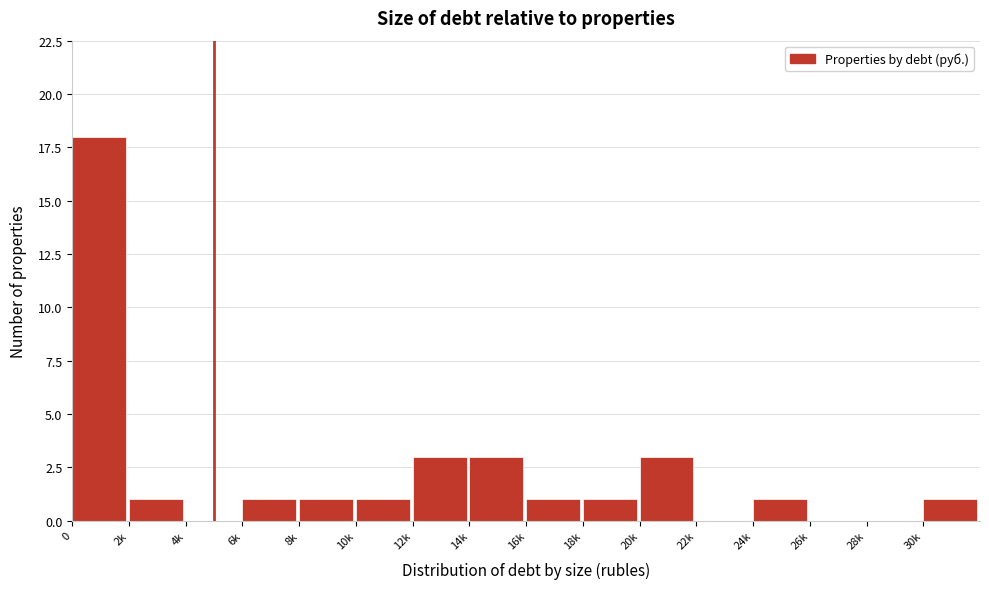

Reading right to left, what are all the values shown in this chart?

30k=1	28k=0	26k=0	24k=1	22k=0	20k=3	18k=1	16k=1	14k=3	12k=3	10k=1	8k=1	6k=1	4k=0	2k=1	0=18